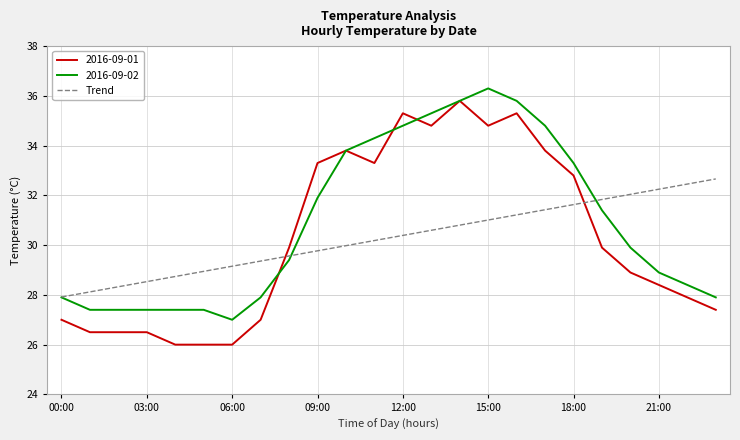

What is the minimum value for 2016-09-01?

26.0